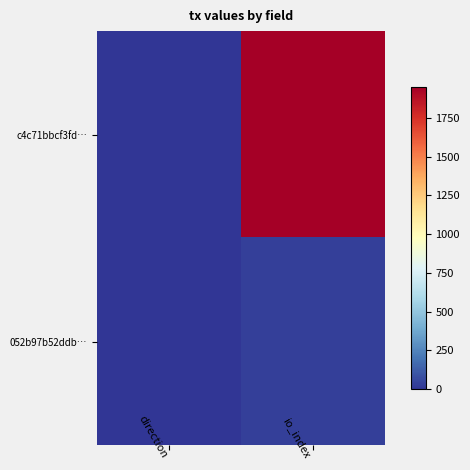

Rank the series by their maximum value, from highest to lowest.

c4c71bbcf3fd…, 052b97b52ddb…